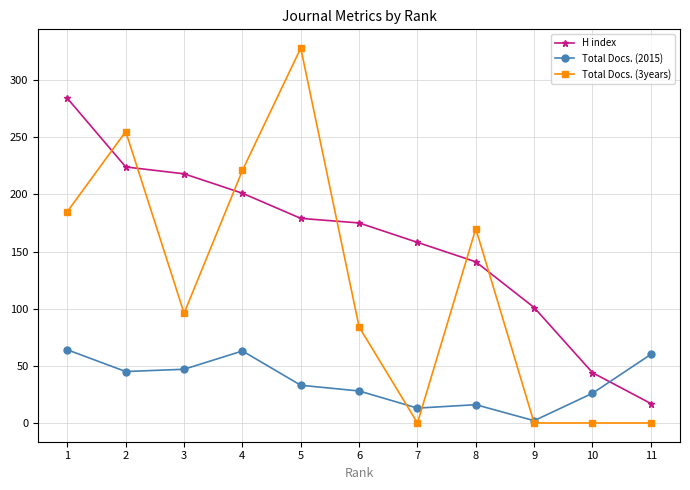

What is the value of the Total Docs. (2015) point at the 10th from the left?

26